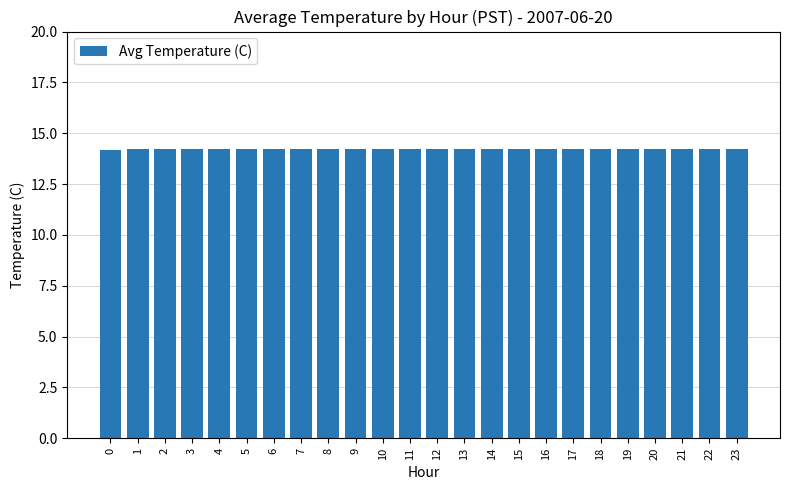

What is the sum of all values?

340.8